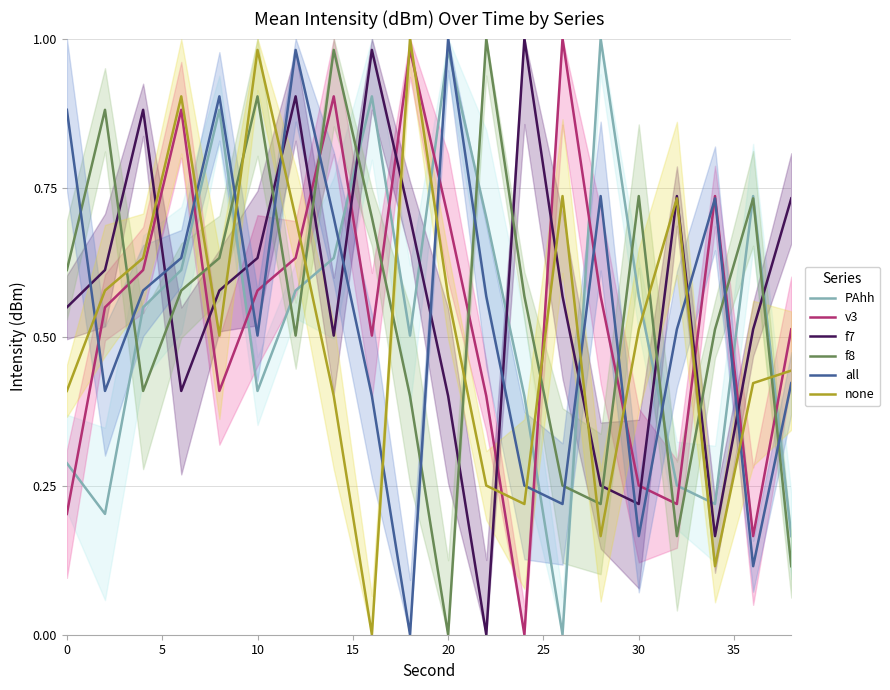

What is the average value of the all series?

0.5